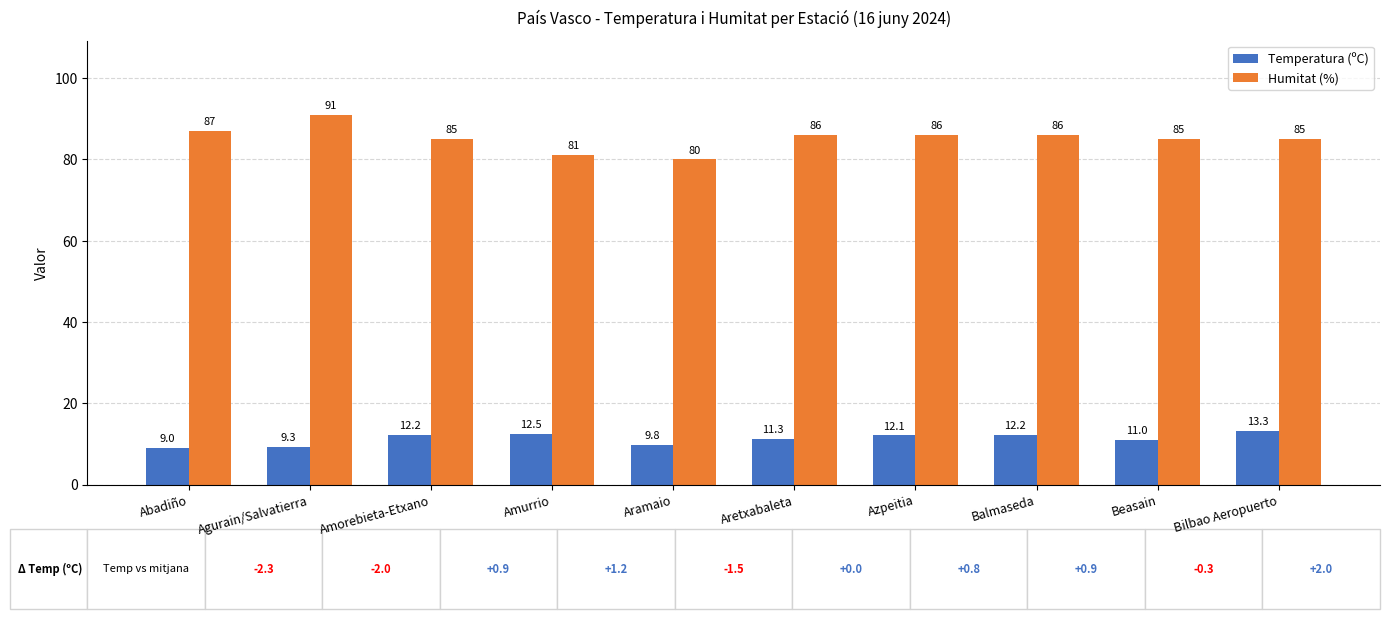

How many bars are there in total?

20